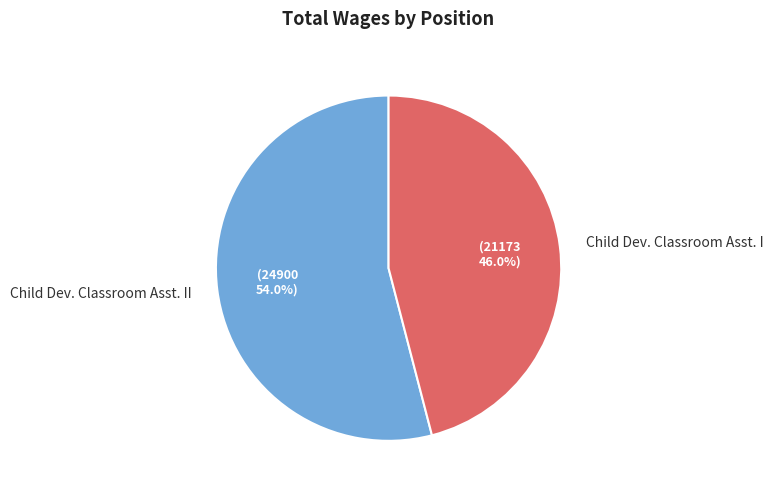

To the nearest percent, what is the difference between the largest and smallest slice percentages?

8%